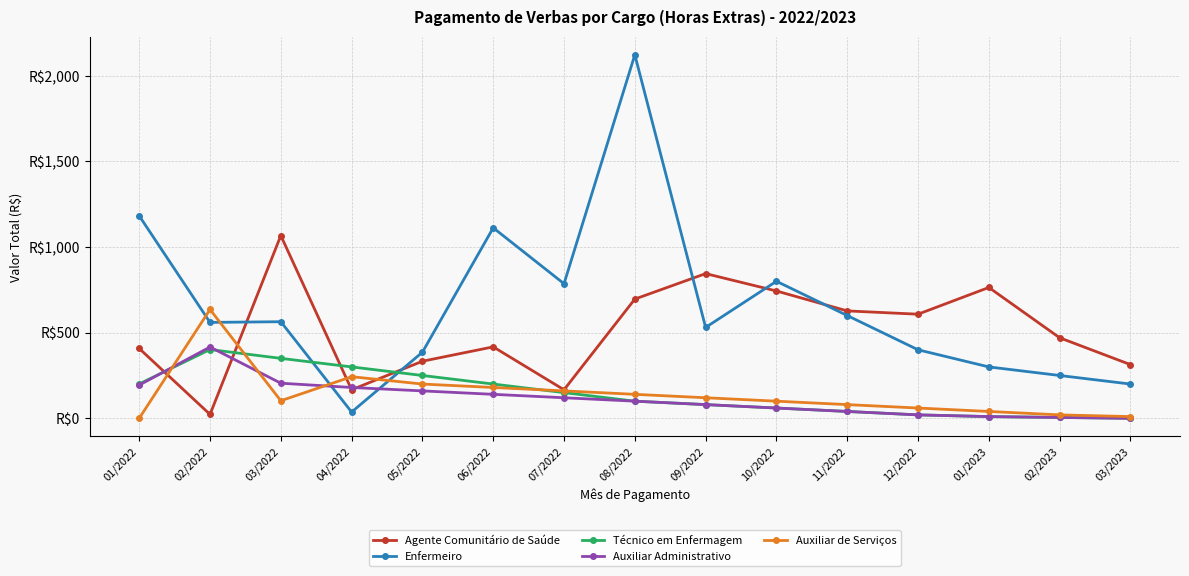

What is the maximum value shown in the chart?

2122.1